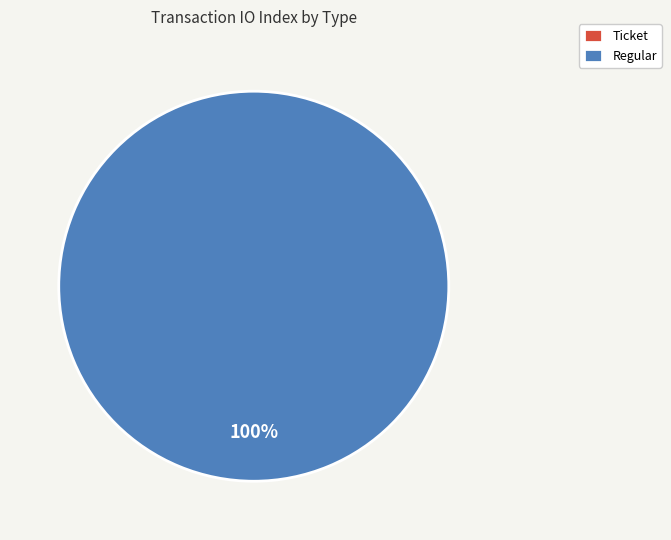

The Ticket slice represents 7% of the pie. True or false?

False